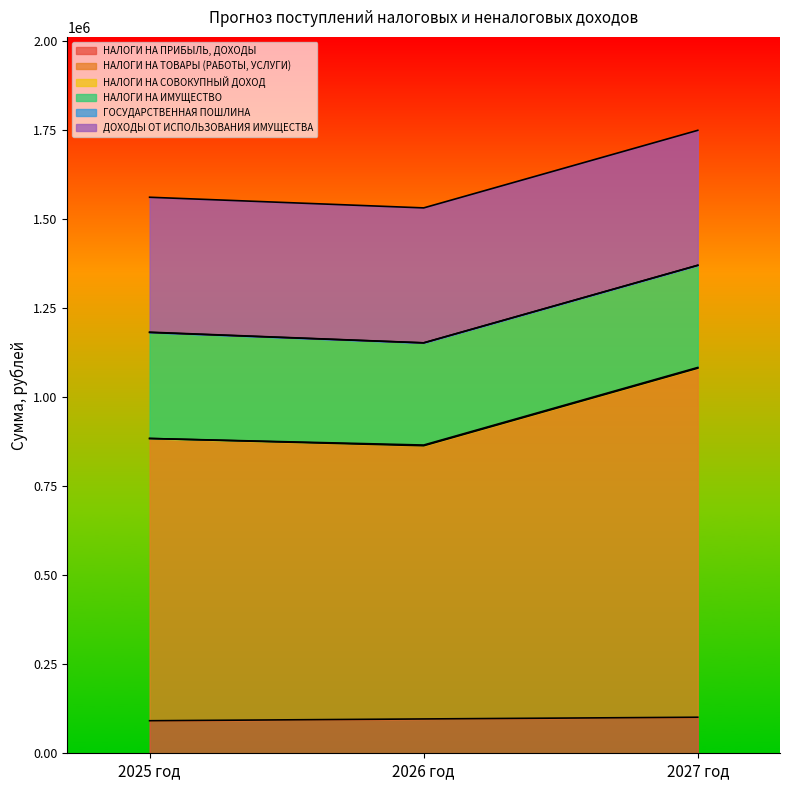

At which category is the sum across all series the highest?

2027 год